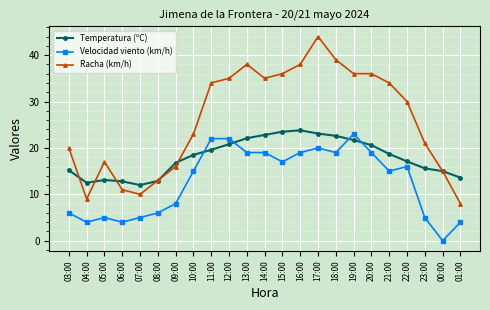

What is the value of the Racha (km/h) point at the 20th from the left?

30.0